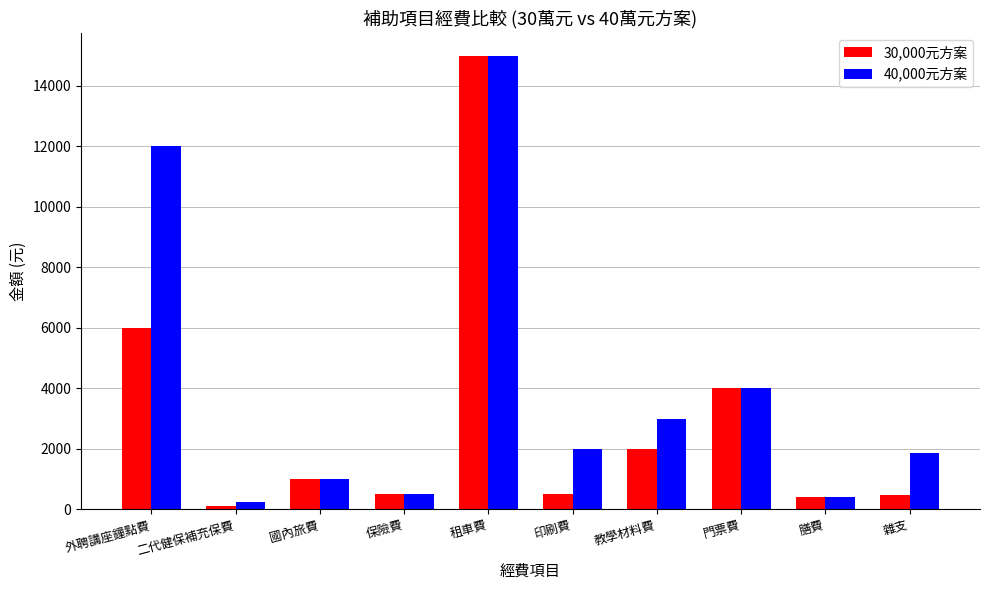

Which series has the largest range (max minus min)?

30,000元方案